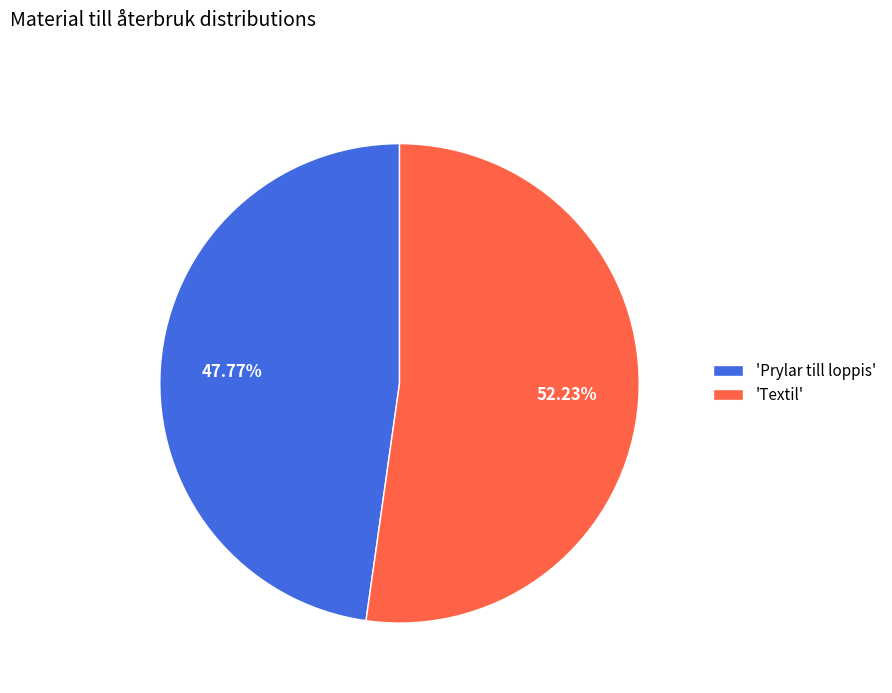

Between 'Prylar till loppis' and 'Textil', which is larger?

'Textil'